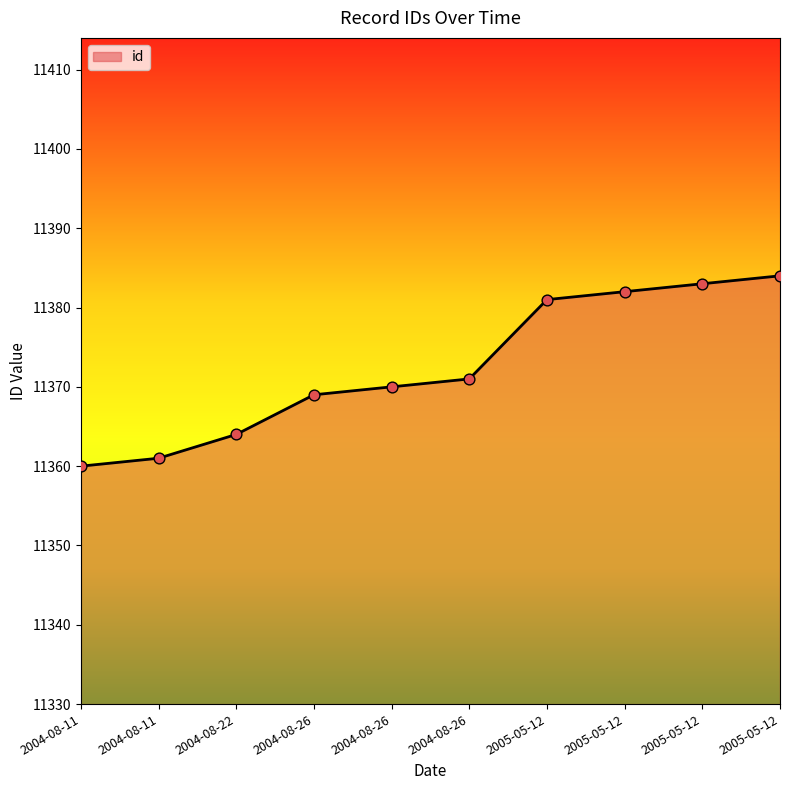

What is the ratio of the value at 2004-08-26 to the value at 2004-08-22?

1.0